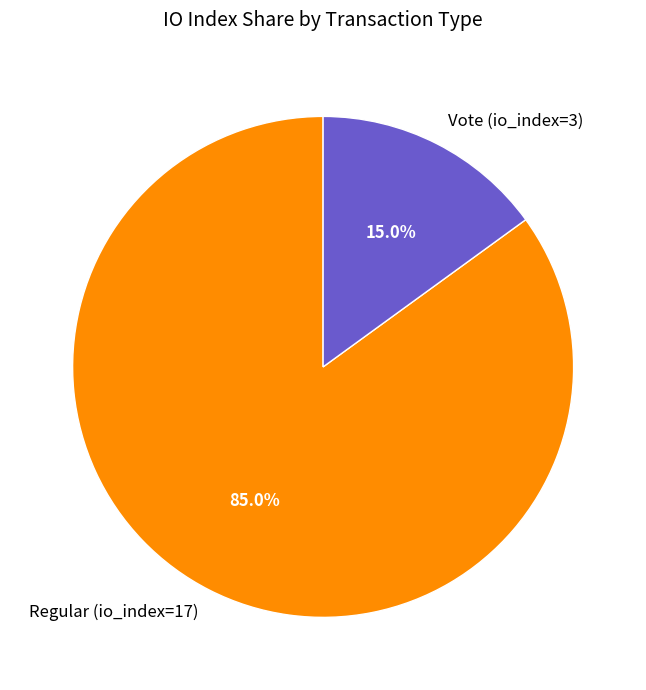

To the nearest percent, what is the difference between the largest and smallest slice percentages?

70%